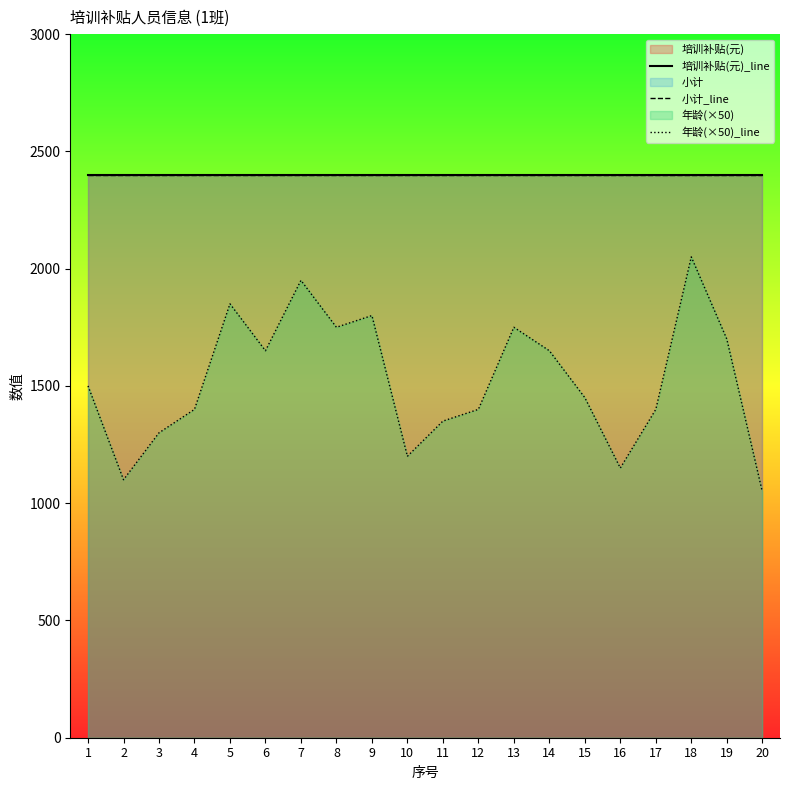

At 2, list the series in order from largest to smallest.

培训补贴(元)_line, 小计_line, 年龄(×50)_line